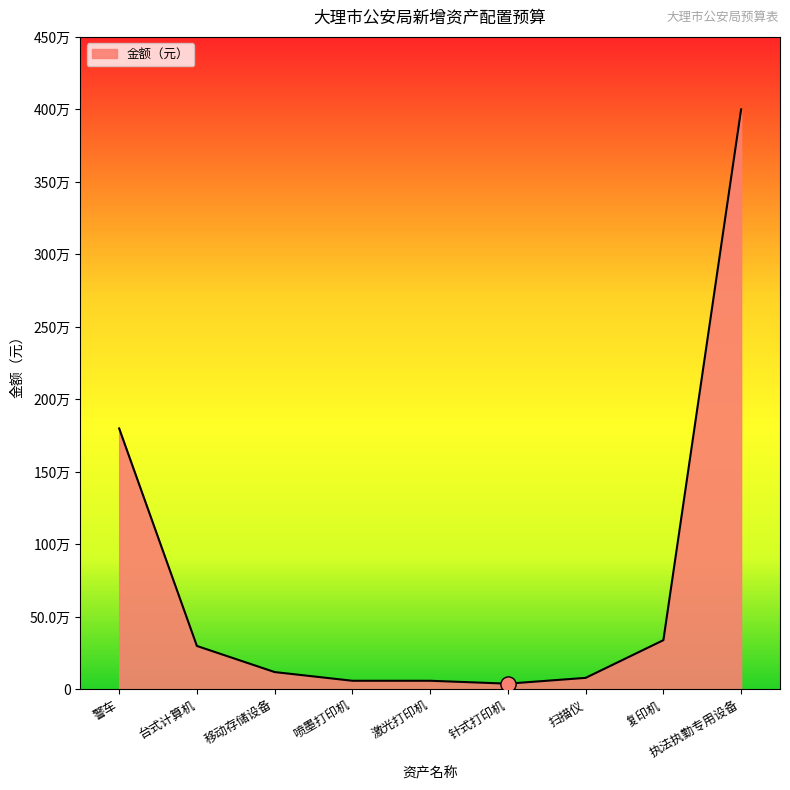

Is this an area chart (filled region under the line)?

Yes